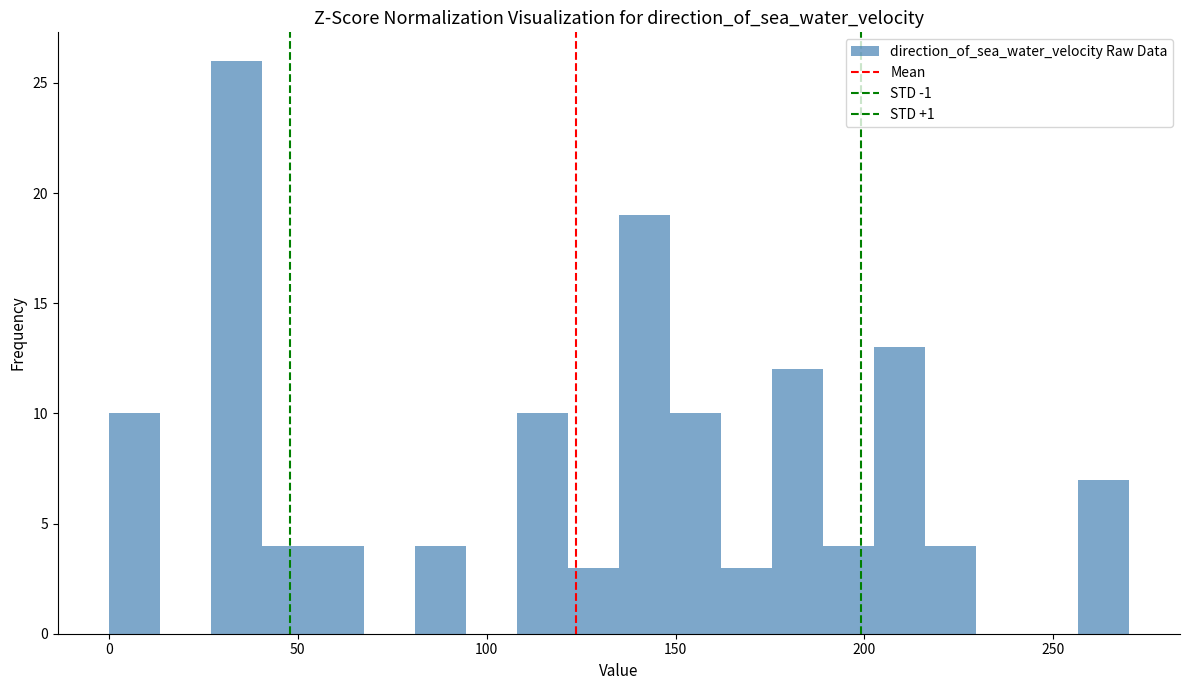

Around what value on the x-axis is the tallest bar? Give the approximate position of its centre, as read against the axis.

35